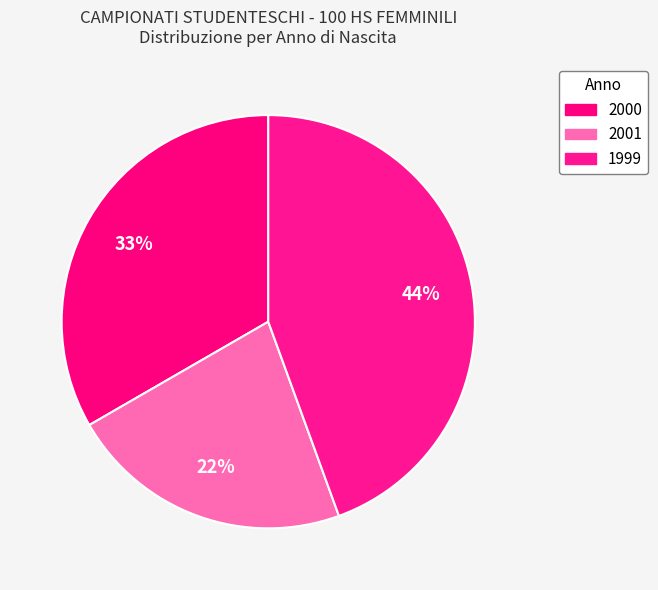

To the nearest percent, what is the difference between the largest and smallest slice percentages?

22%